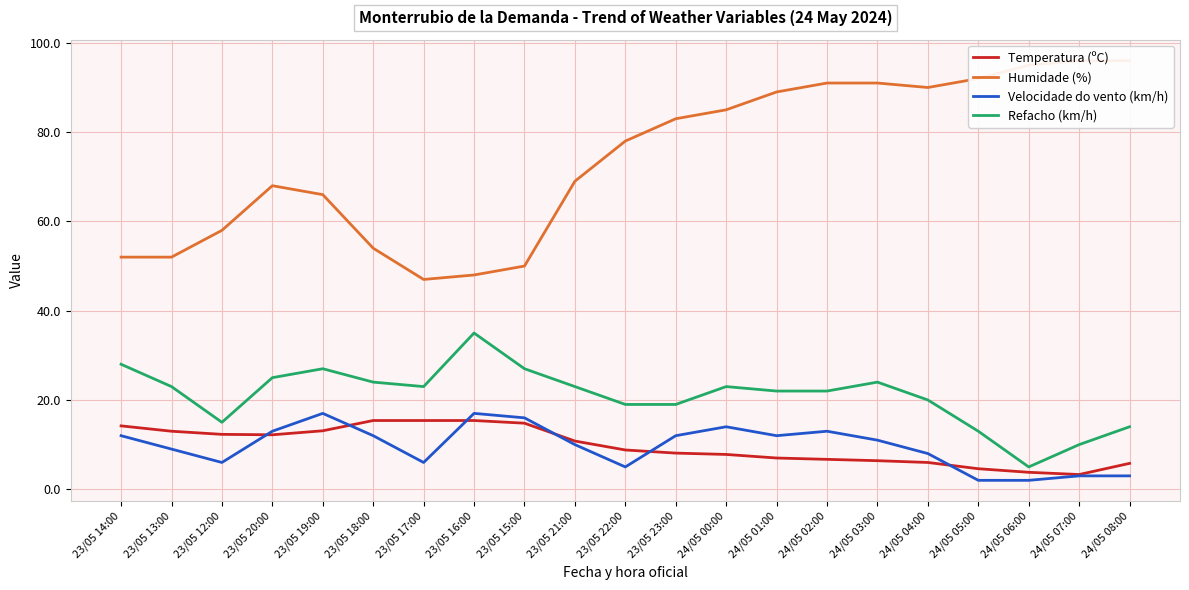

Which series has the largest total across all categories?

Humidade (%)